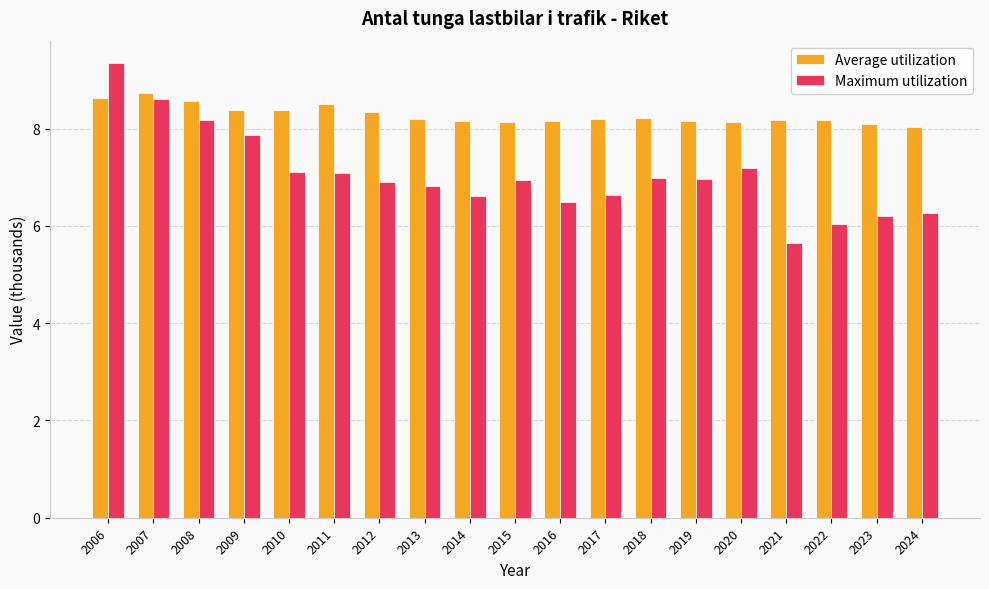

Is it true that Average utilization equals 13.9 at 2014?

False